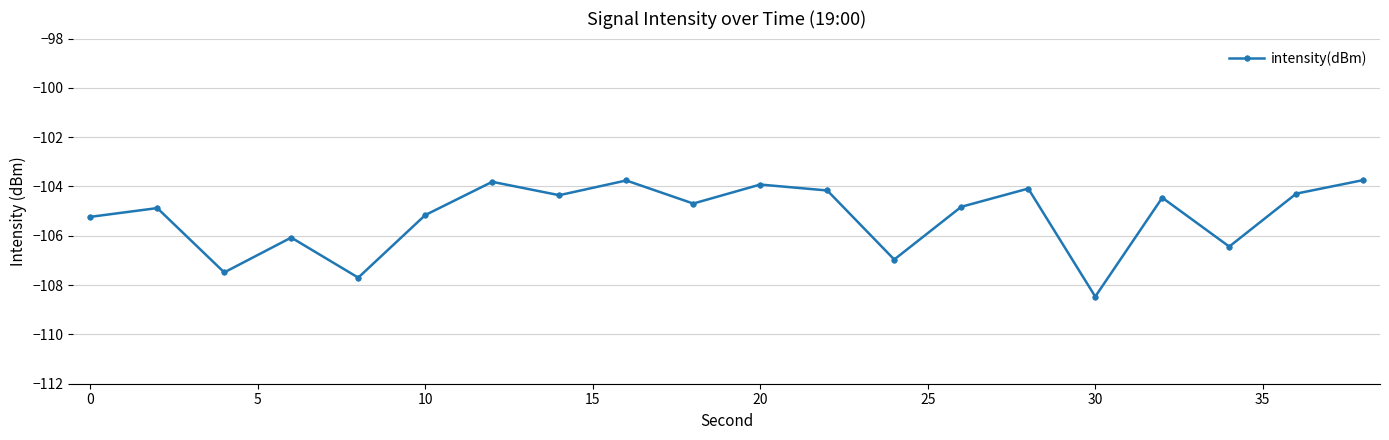

How many points are higher than both their immediate neighbors (excluding endpoints)?

7